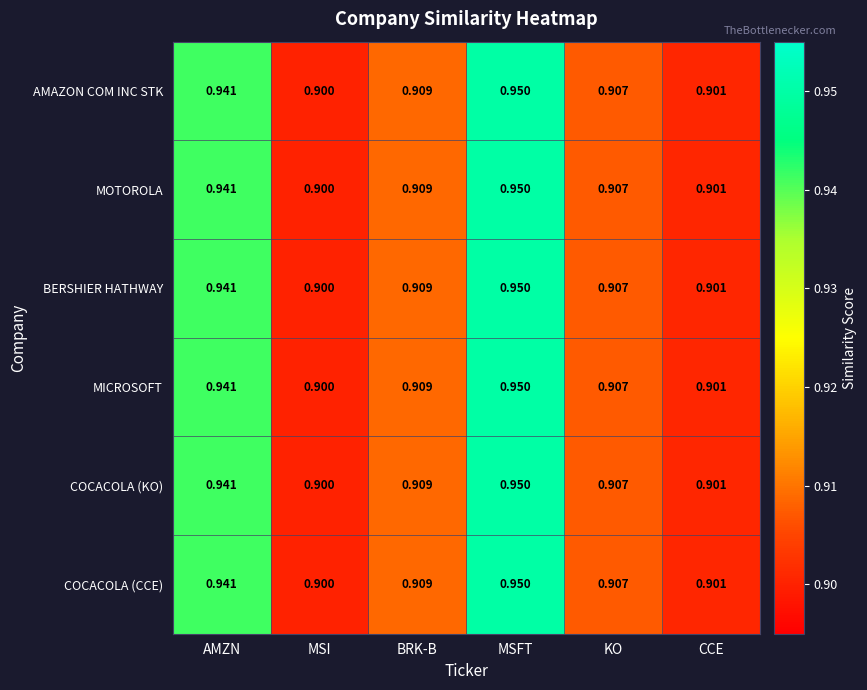

Rank the categories by AMAZON COM INC STK value from highest to lowest.

MSFT, AMZN, BRK-B, KO, CCE, MSI